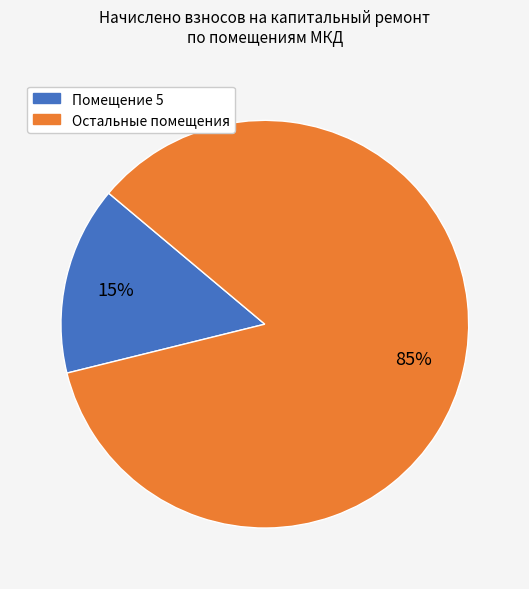

To the nearest percent, what is the difference between the largest and smallest slice percentages?

70%